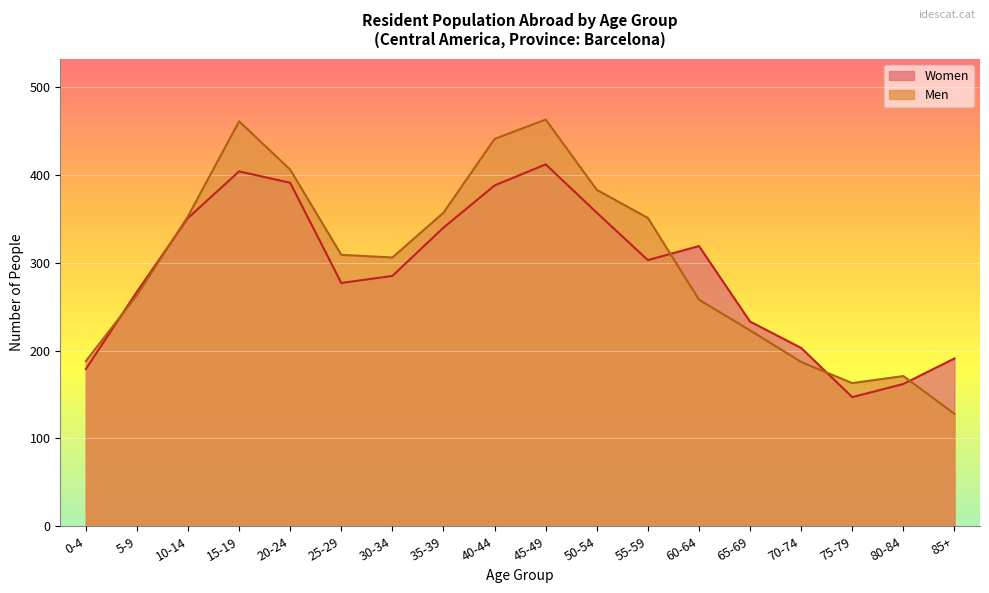

Is the value of Women at 15-19 greater than the value of Men at 0-4?

Yes